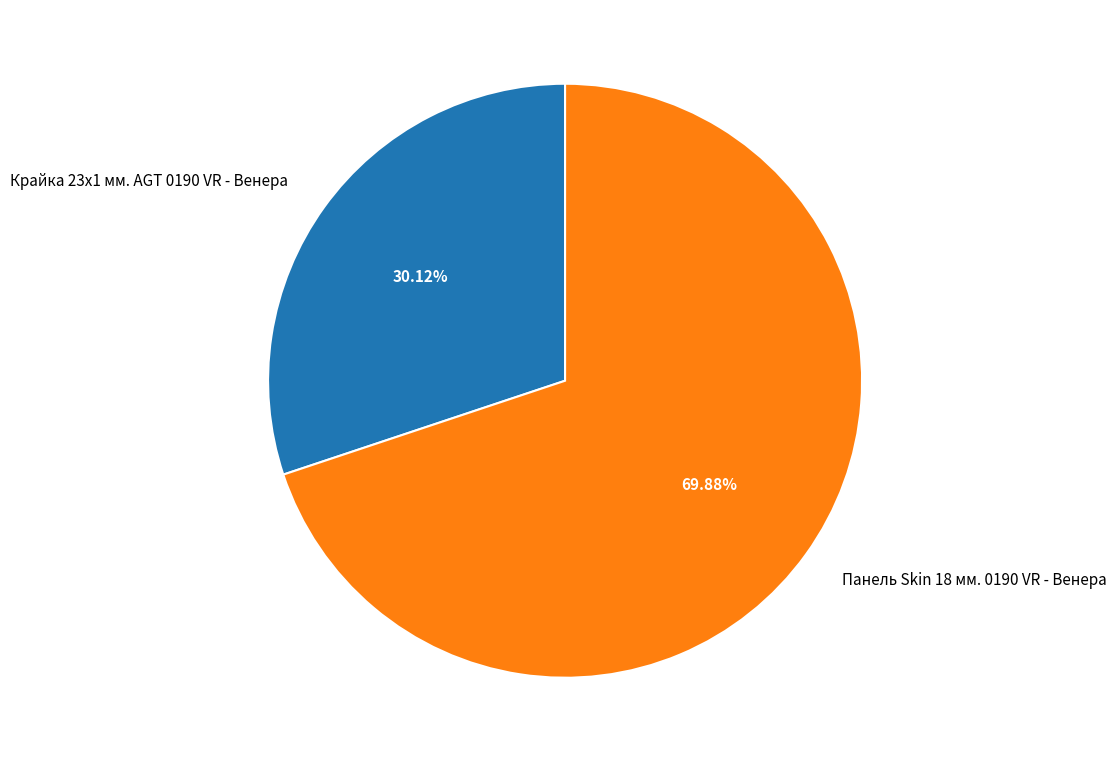

To the nearest percent, what is the combined percentage of Панель Skin 18 мм. 0190 VR - Венера and Крайка 23x1 мм. AGT 0190 VR - Венера?

100%